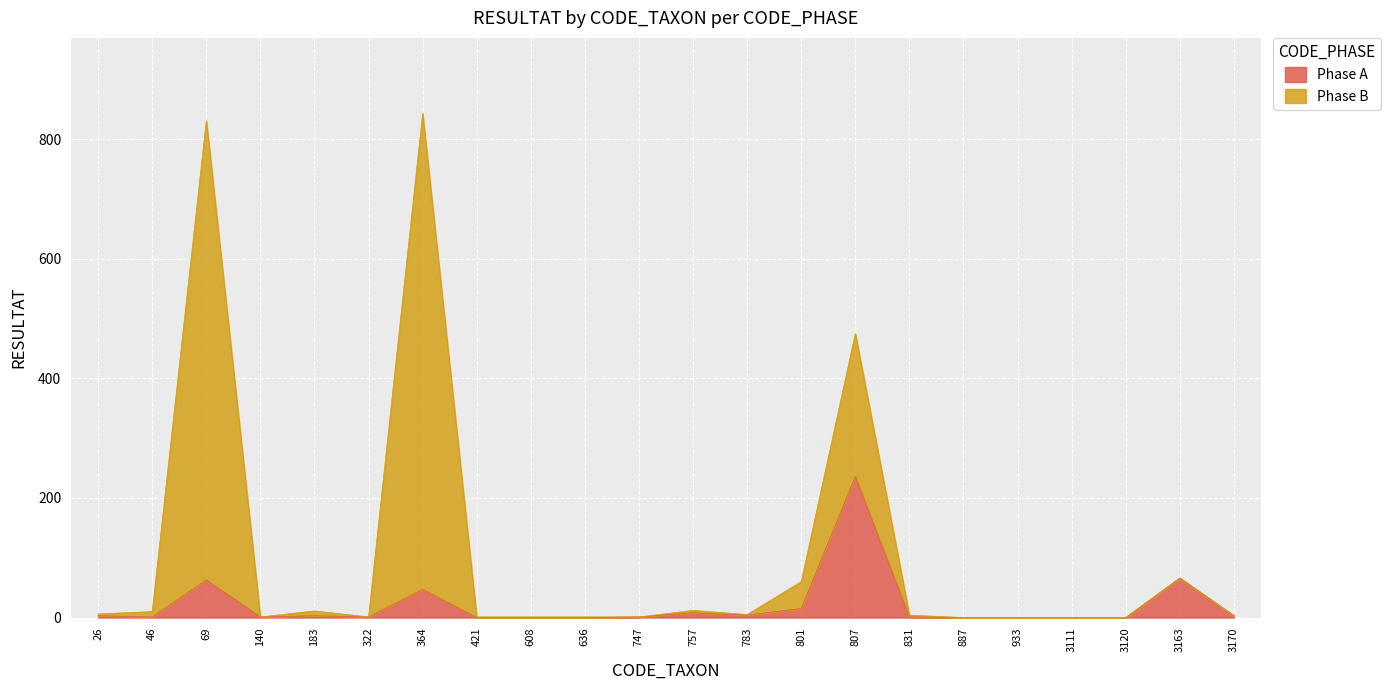

What is the sum of the Phase B values at 322 and 608?

2